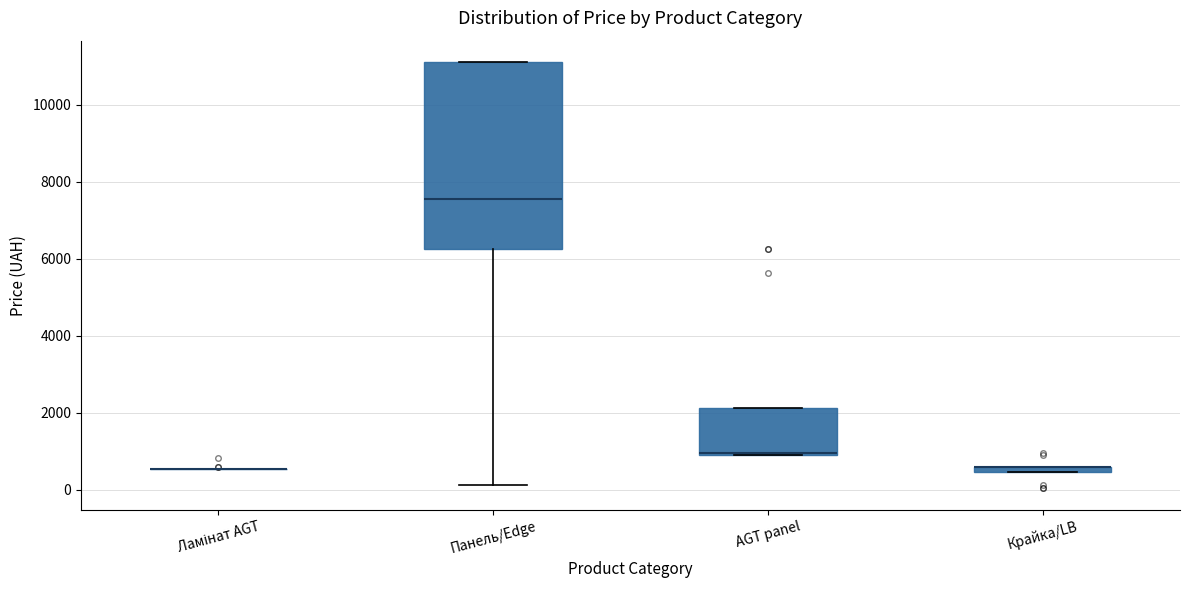

Which box is the tallest, from its lower edge to its upper edge?

Панель/Edge